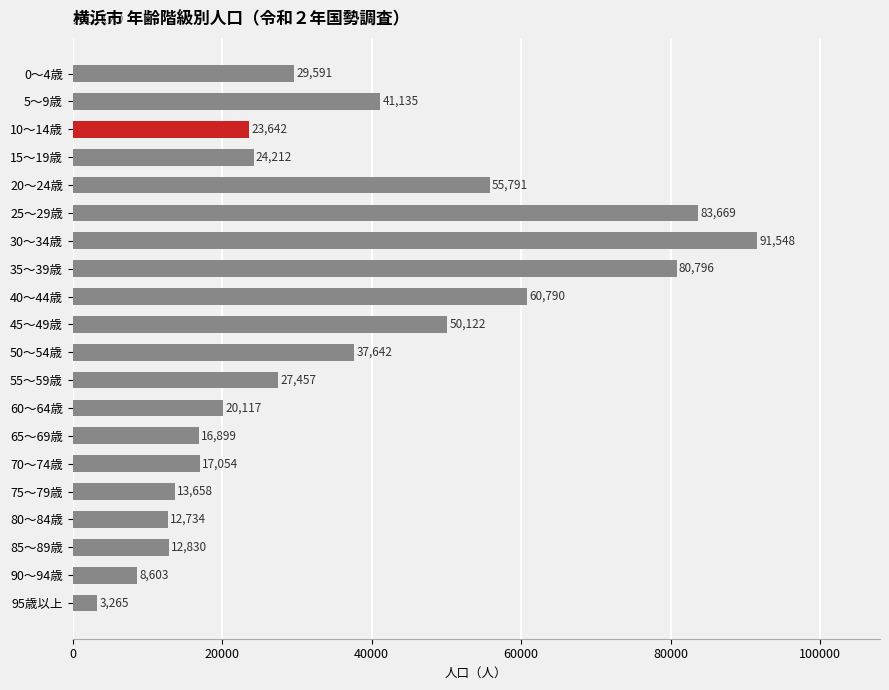

Between 85～89歳 and 90～94歳, which is larger?

85～89歳